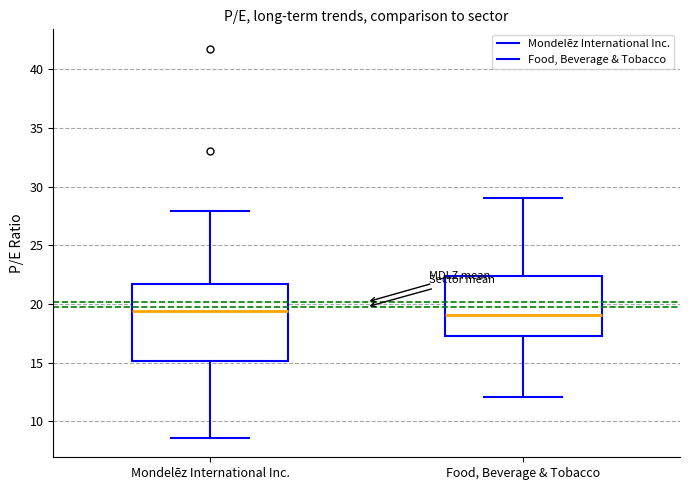

Reading left to right, read every box against the y-axis: the position of its median line, the range the box covers, and the ends of its whiskers. The values are not printed on the chart, so give them approximately, as read against the axis.

Mondelēz International Inc.: median 19.5, box 15.0 to 21.5, whiskers 8.5 to 28.0
Food, Beverage & Tobacco: median 19.0, box 17.5 to 22.5, whiskers 12.0 to 29.0